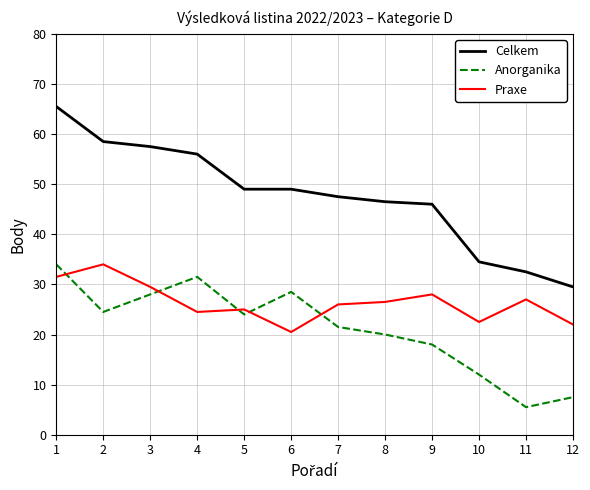

What is the highest value of the Praxe series?

34.0